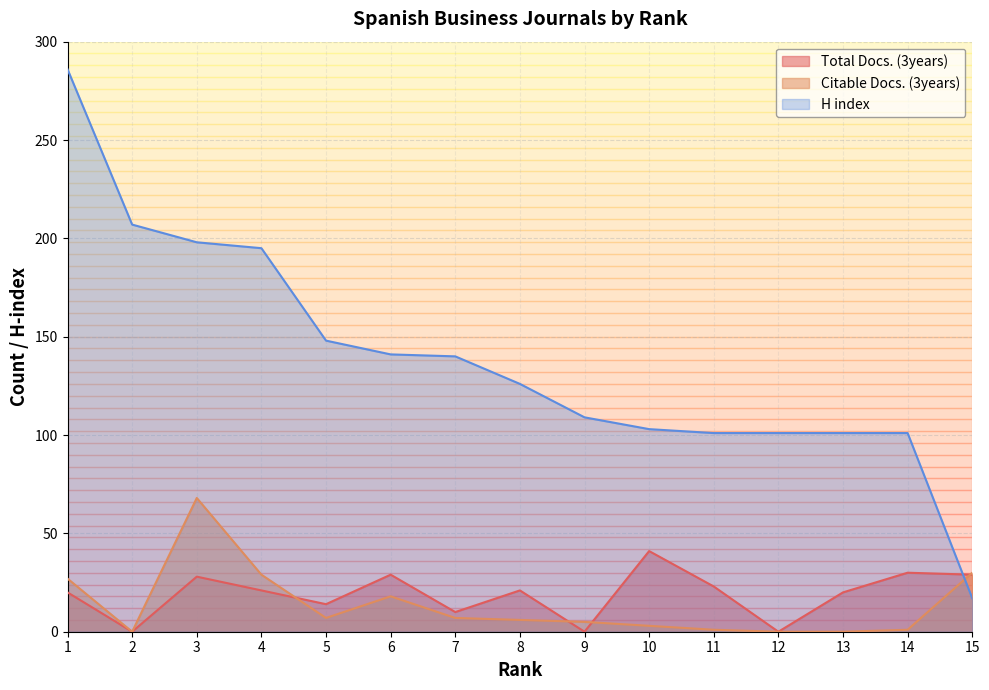

Reading left to right, what are all the values shown in this chart?

Total Docs. (3years): 20	0	28	21	14	29	10	21	0	41	23	0	20	30	29
Citable Docs. (3years): 27	0	68	29	7	18	7	6	5	3	1	0	0	1	30
H index: 286	207	198	195	148	141	140	126	109	103	101	101	101	101	17